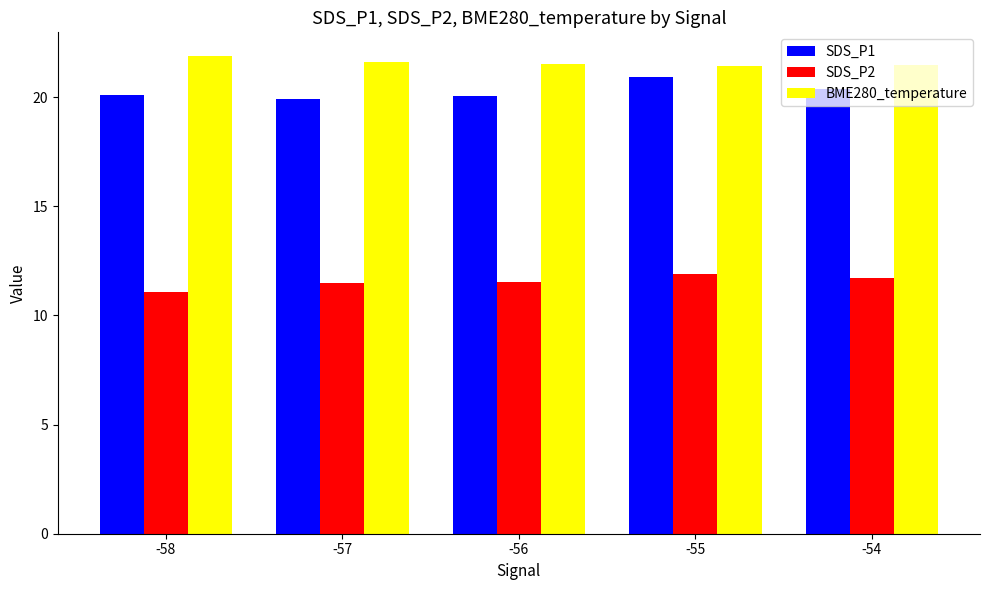

What is the value of the SDS_P1 bar at the 3rd from the left?

20.0